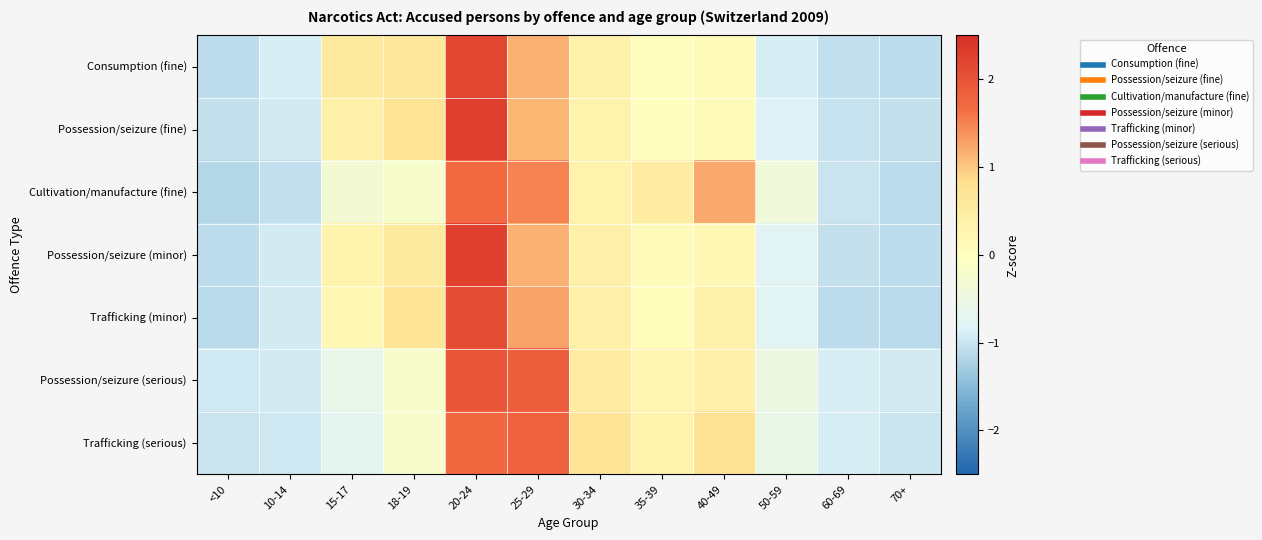

At 70+, list the series in order from largest to smallest.

Possession/seizure (serious), Trafficking (serious), Possession/seizure (fine), Consumption (fine), Possession/seizure (minor), Cultivation/manufacture (fine), Trafficking (minor)